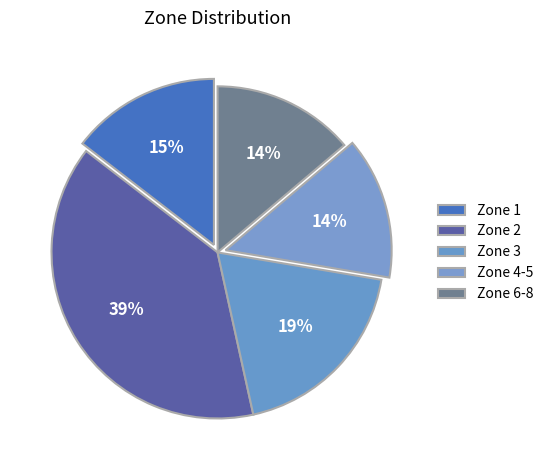

How many segments does this pie chart have?

5